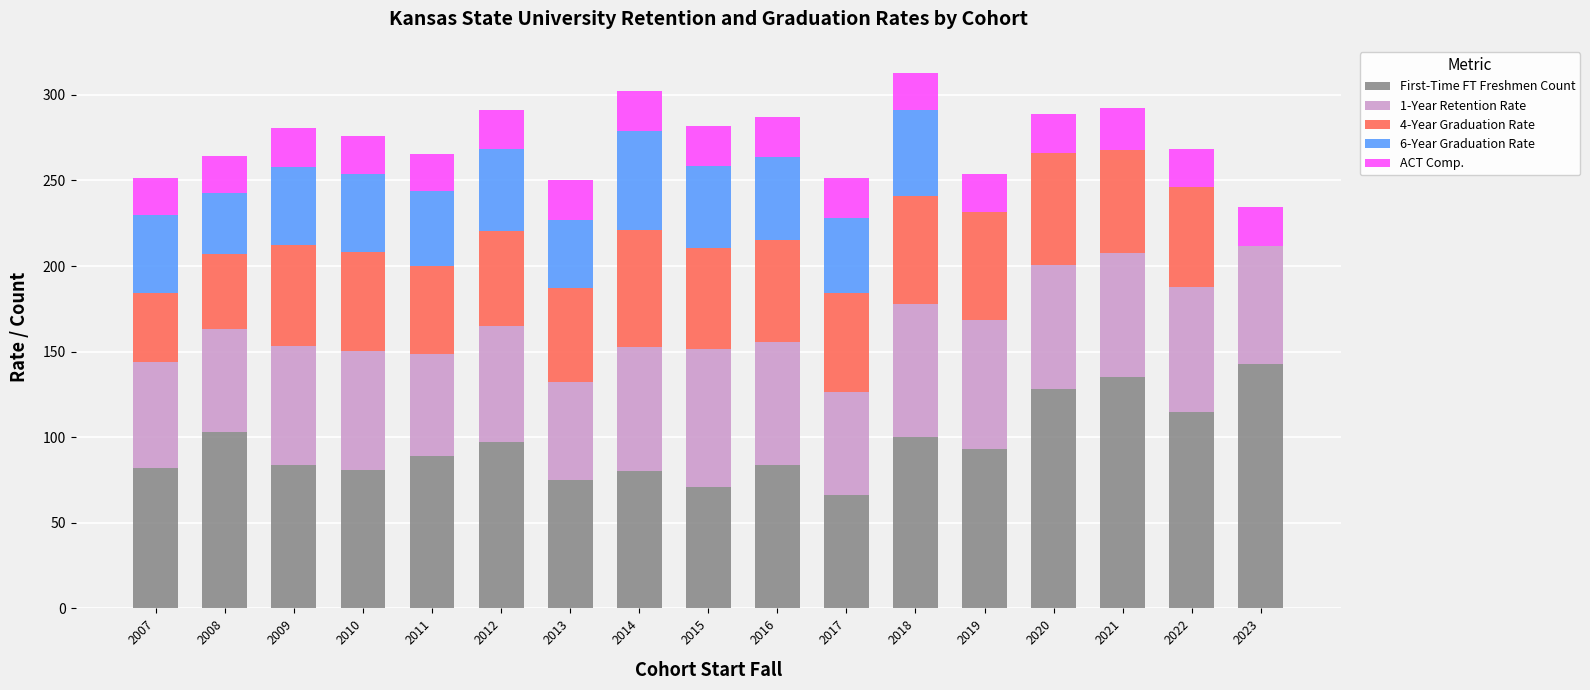

The First-Time FT Freshmen Count series shows 93.0 at 2019. True or false?

True